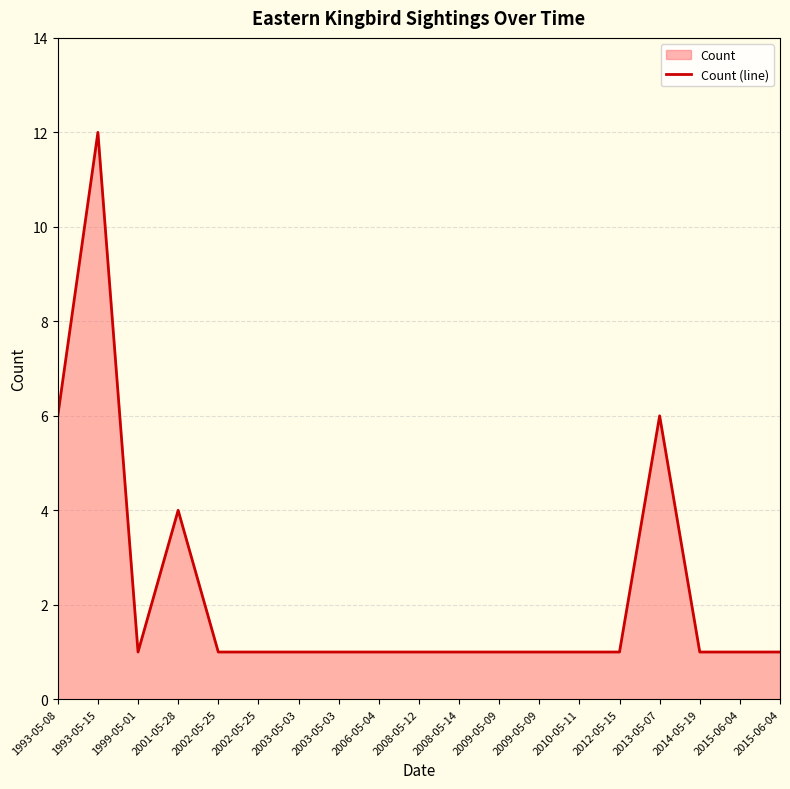

Where is the first local minimum?

1999-05-01